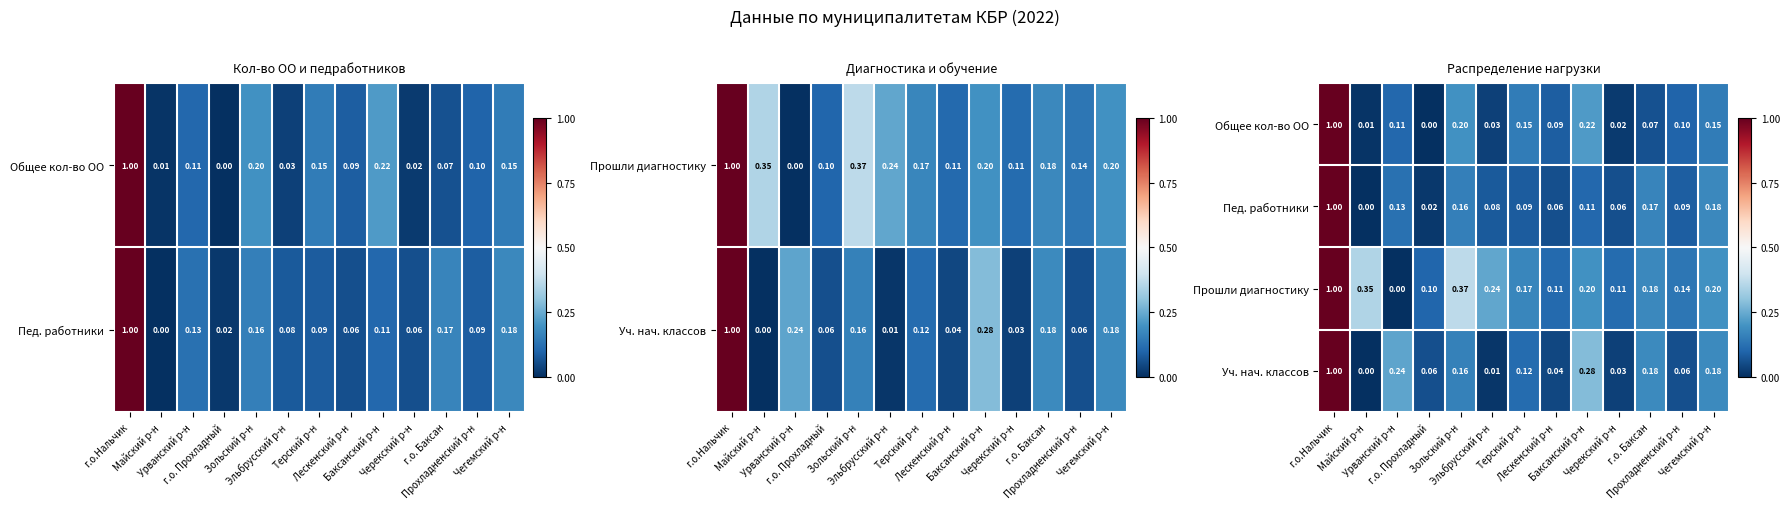

What is the difference between the Пед. работники values at г.о.Нальчик and Урванский р-н?

0.9